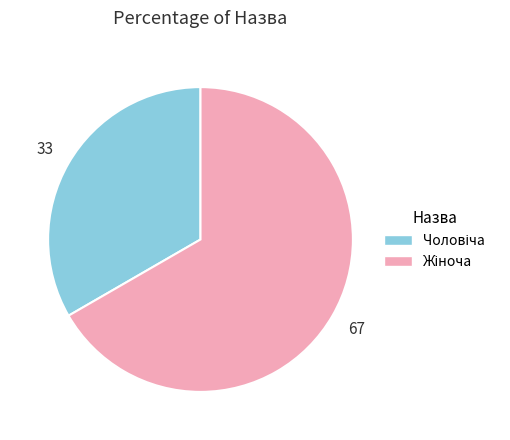

Is there a majority slice in this chart?

Yes